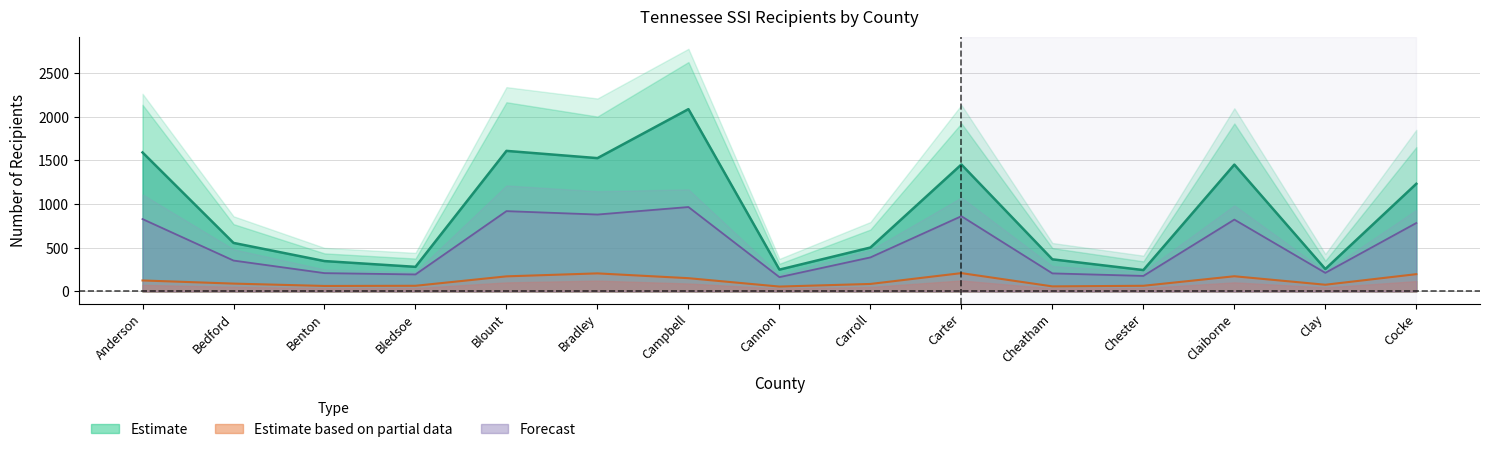

The Total series shows 1453 at Claiborne. True or false?

True